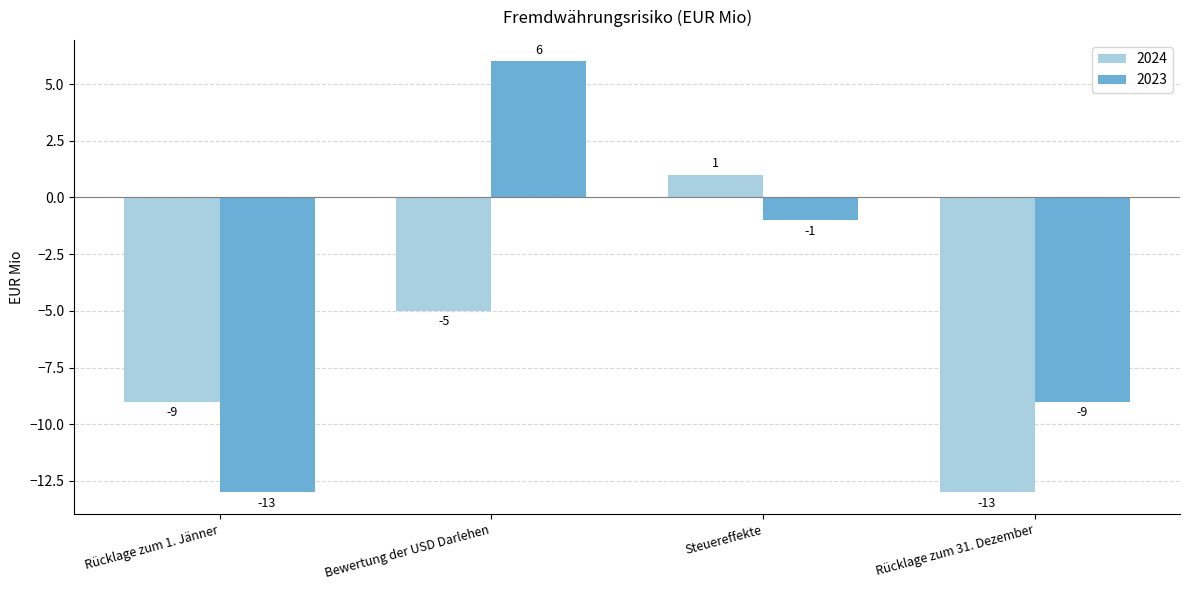

How many bars are there in each group?

2